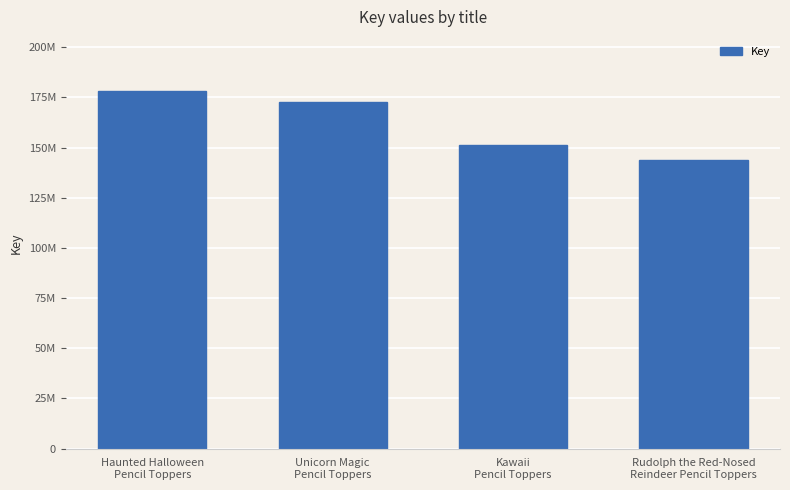

Count the values in the range 151379253 to 178350948.

3